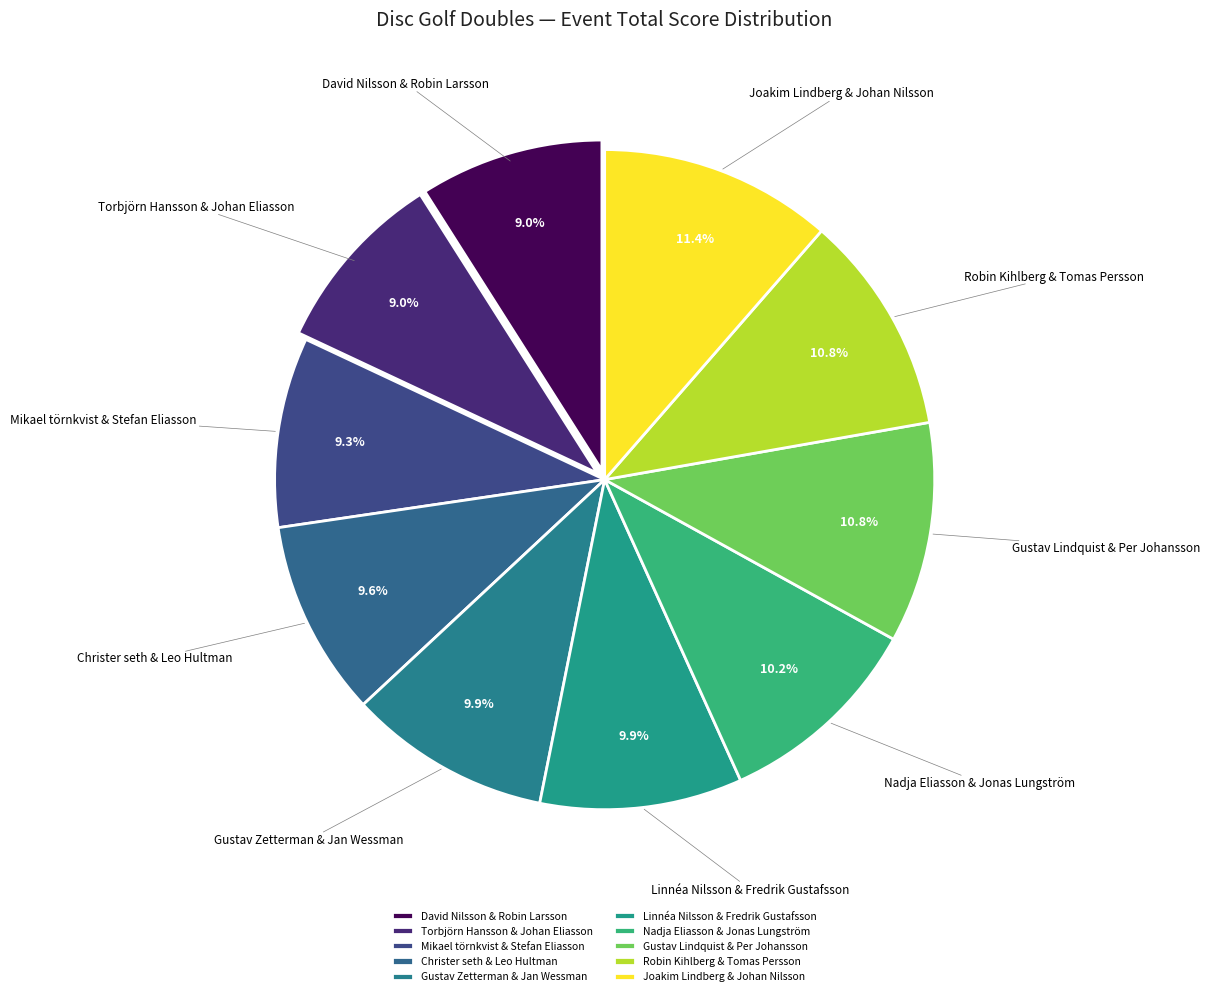

What percentage is the Robin Kihlberg & Tomas Persson slice, to the nearest percent?

11%